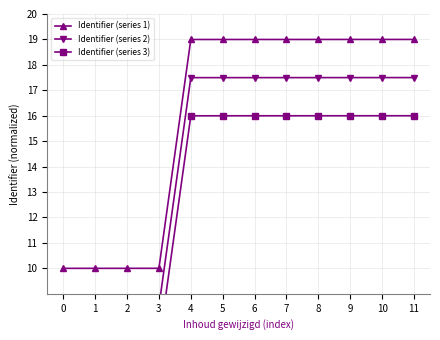

What is the value of the Identifier (series 1) point at the 7th from the left?

19.0